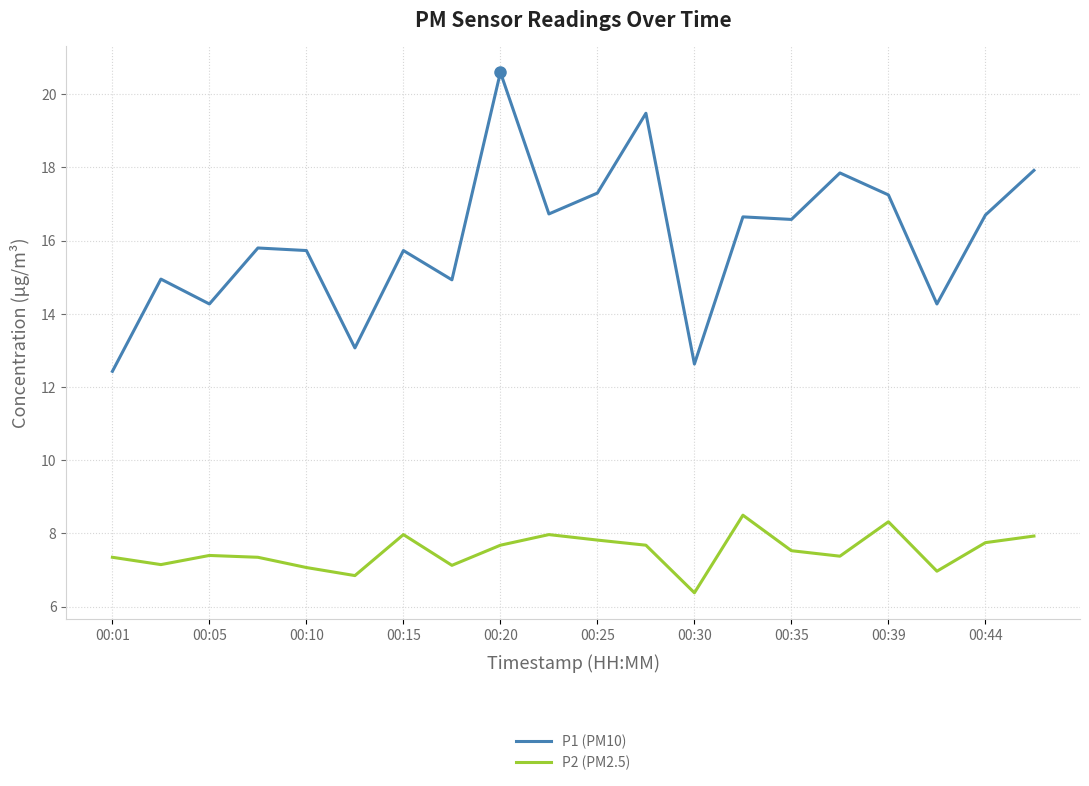

List the series in order of their peak value, highest first.

P1 (PM10), P2 (PM2.5)